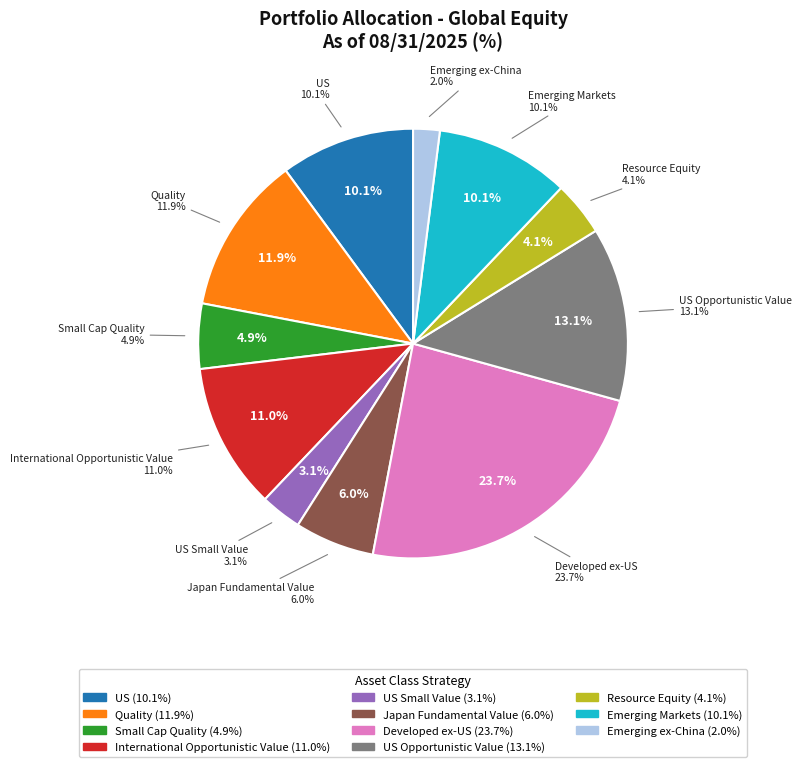

What is the ratio of the value at US to the value at Small Cap Quality?

2.1